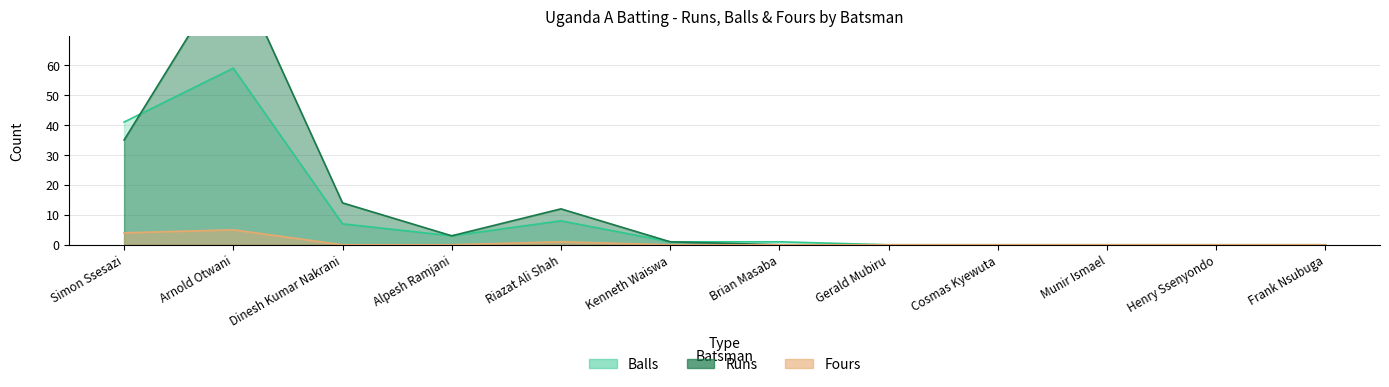

How many interior local peaks does the Fours series have?

2